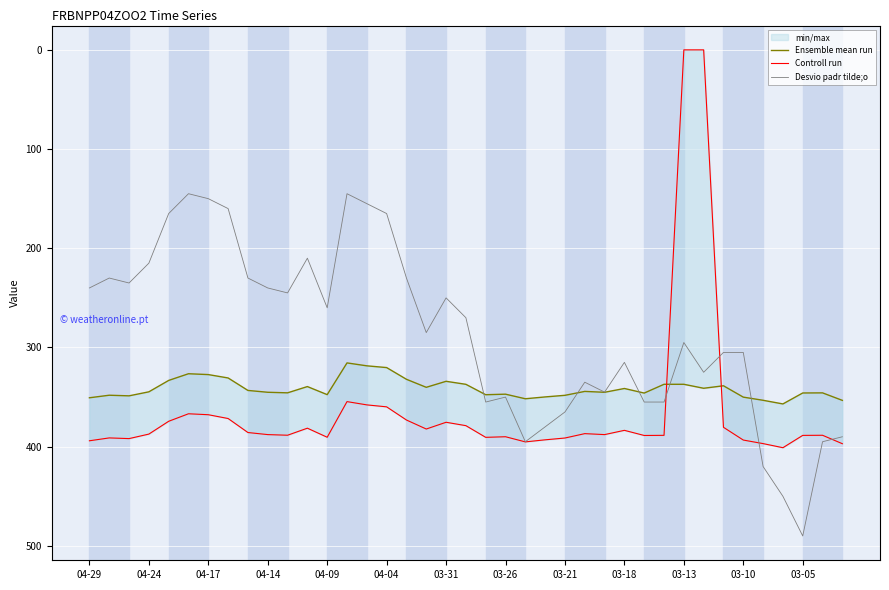

After their last crossing, which series has the higher values: Ensemble mean run or Desvio padr tilde;o?

Desvio padr tilde;o